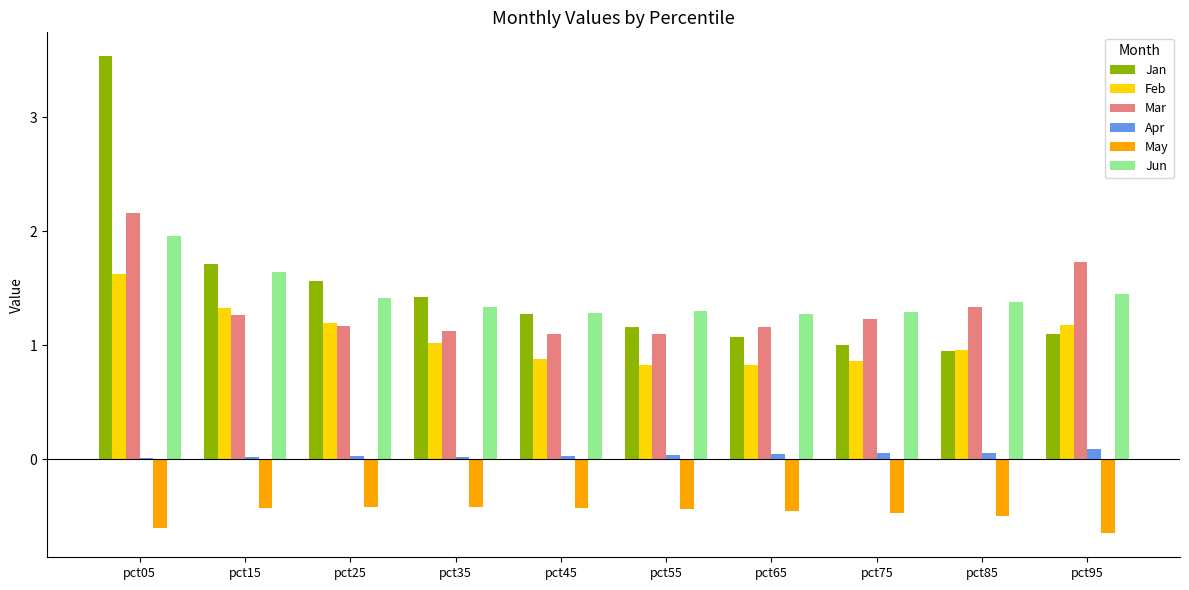

What is the sum of all May values?

-4.8